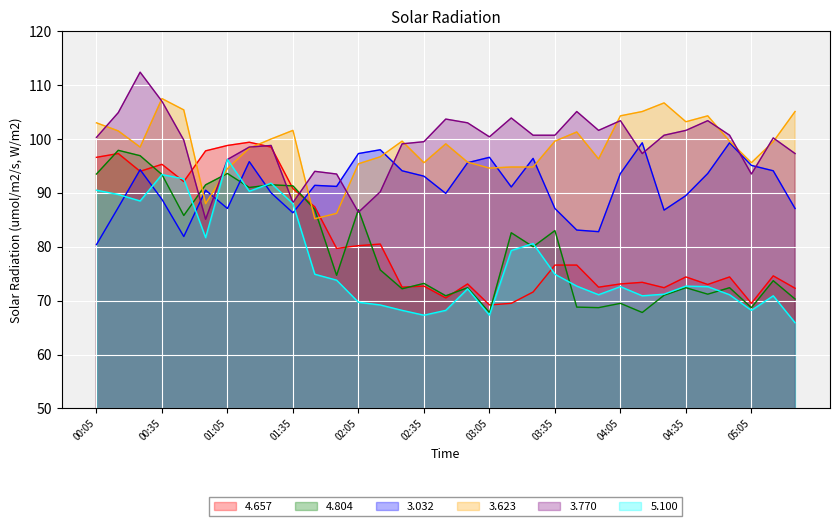

What is the value of the 3.032 point at the 26th from the left?

99.3